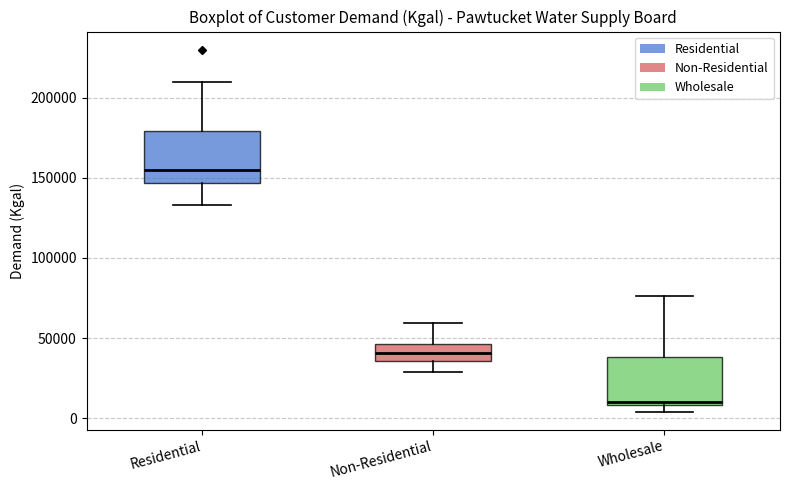

Reading left to right, transcribe this box plot: for each box, give where its median line is, the range the box spans, and where its two whiskers end, as read against the y-axis. The values are not printed on the chart, so give them approximately, as read against the axis.

Residential: median 155000, box 145000 to 180000, whiskers 135000 to 210000
Non-Residential: median 40000, box 35000 to 45000, whiskers 30000 to 60000
Wholesale: median 10000 (just above the box's lower edge), box 10000 to 40000, whiskers 5000 to 75000